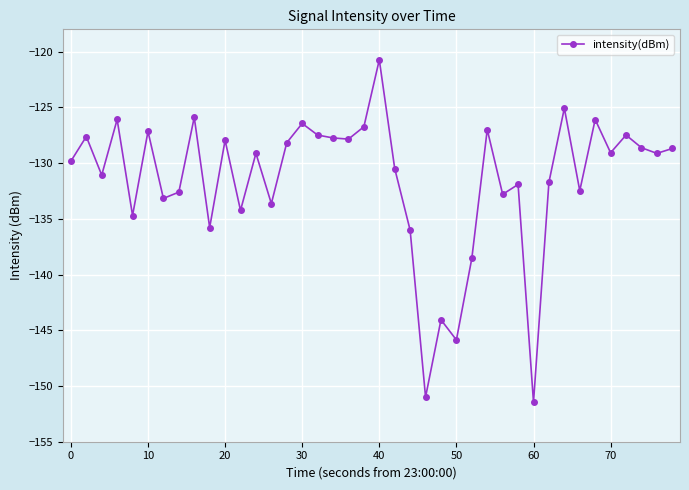

True or false: there are more than 1 points higher than both neighbors.

True